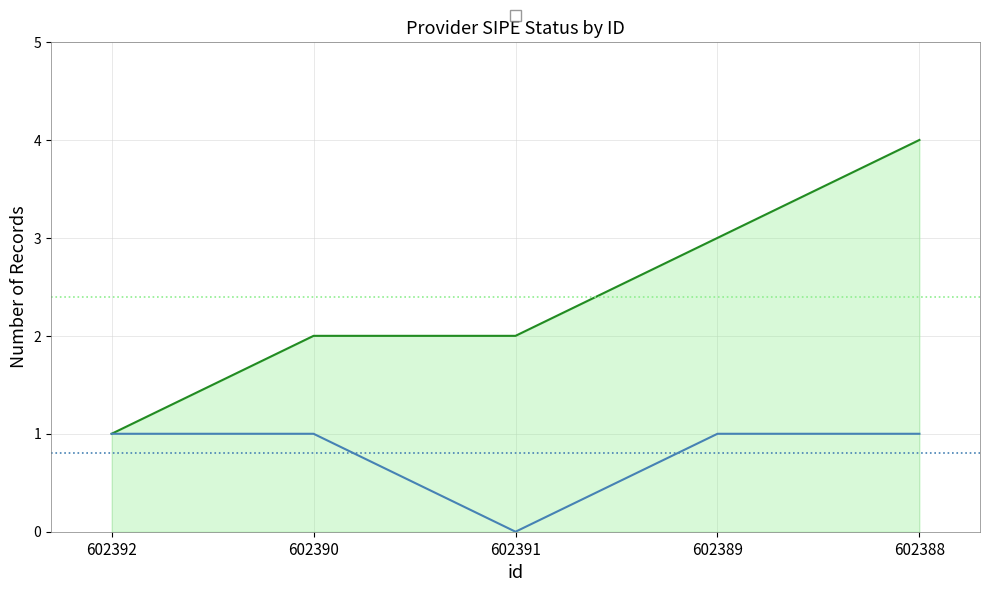

What position from the right is 602389?

2